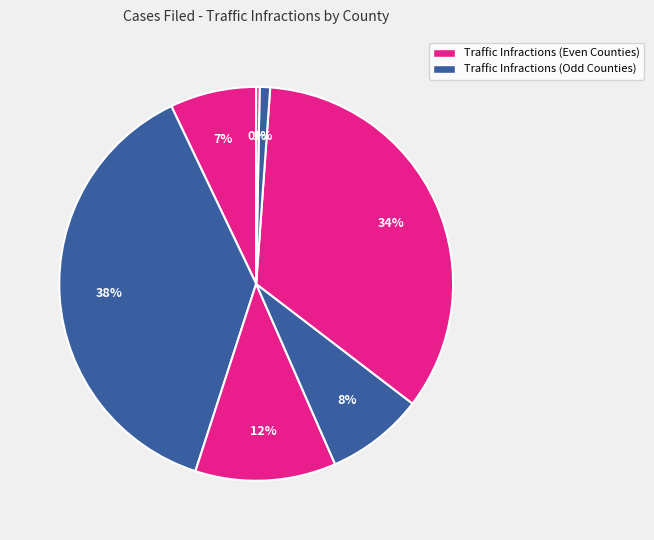

Count the number of slices in the pie.

7